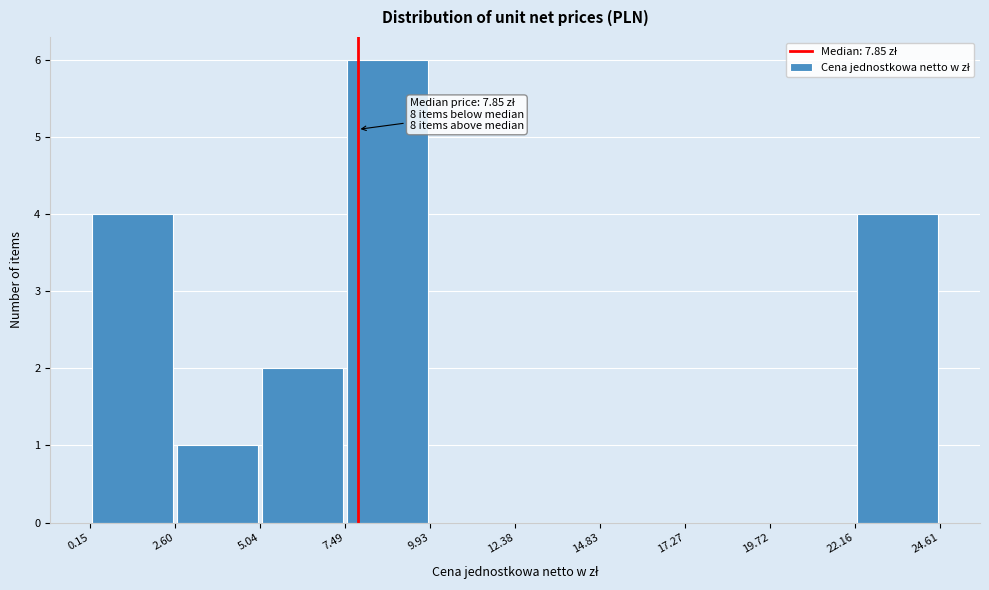

Which range on the x-axis has the tallest bar?

7.49 to 9.93